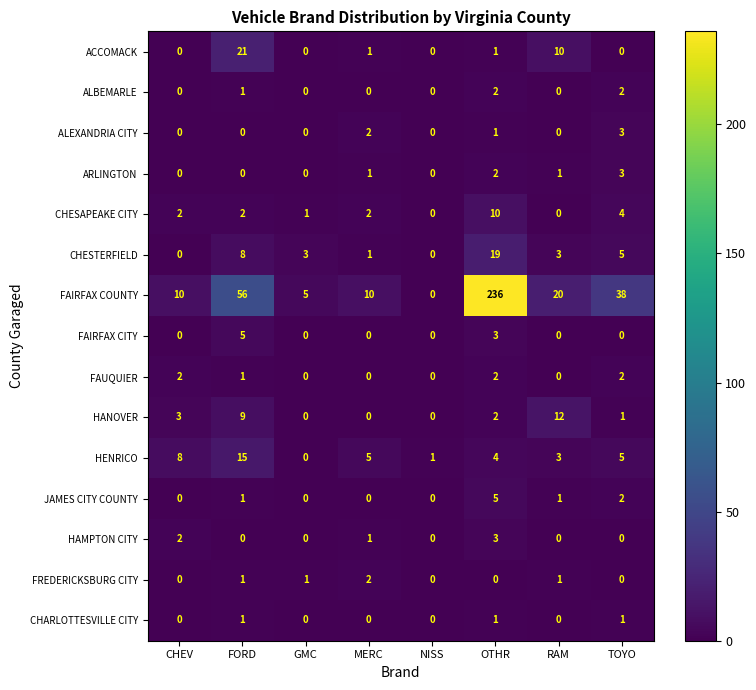

What is the greatest value displayed?

236